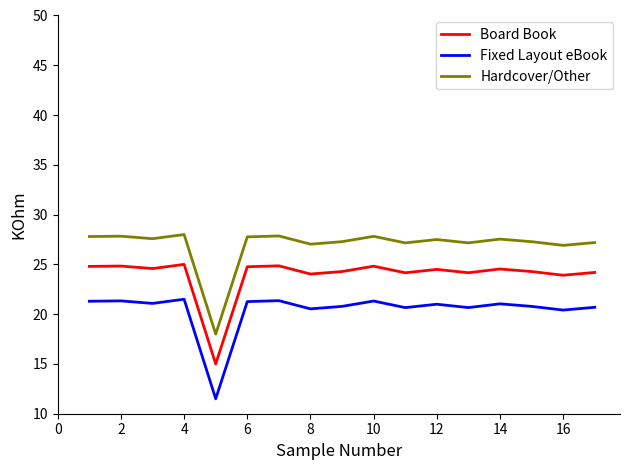

True or false: Board Book and Hardcover/Other intersect in this chart.

False